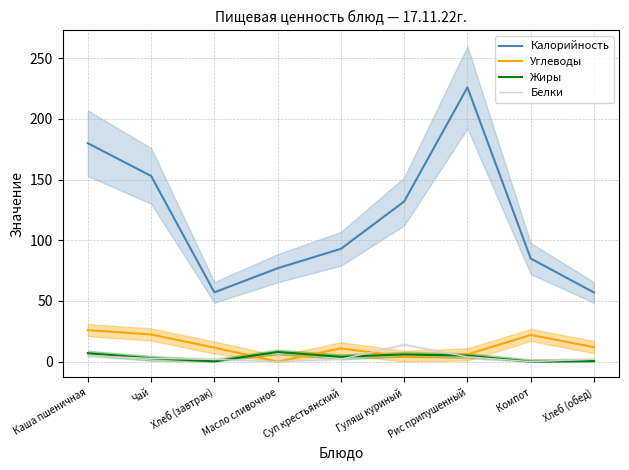

How many data points does each series have?

9